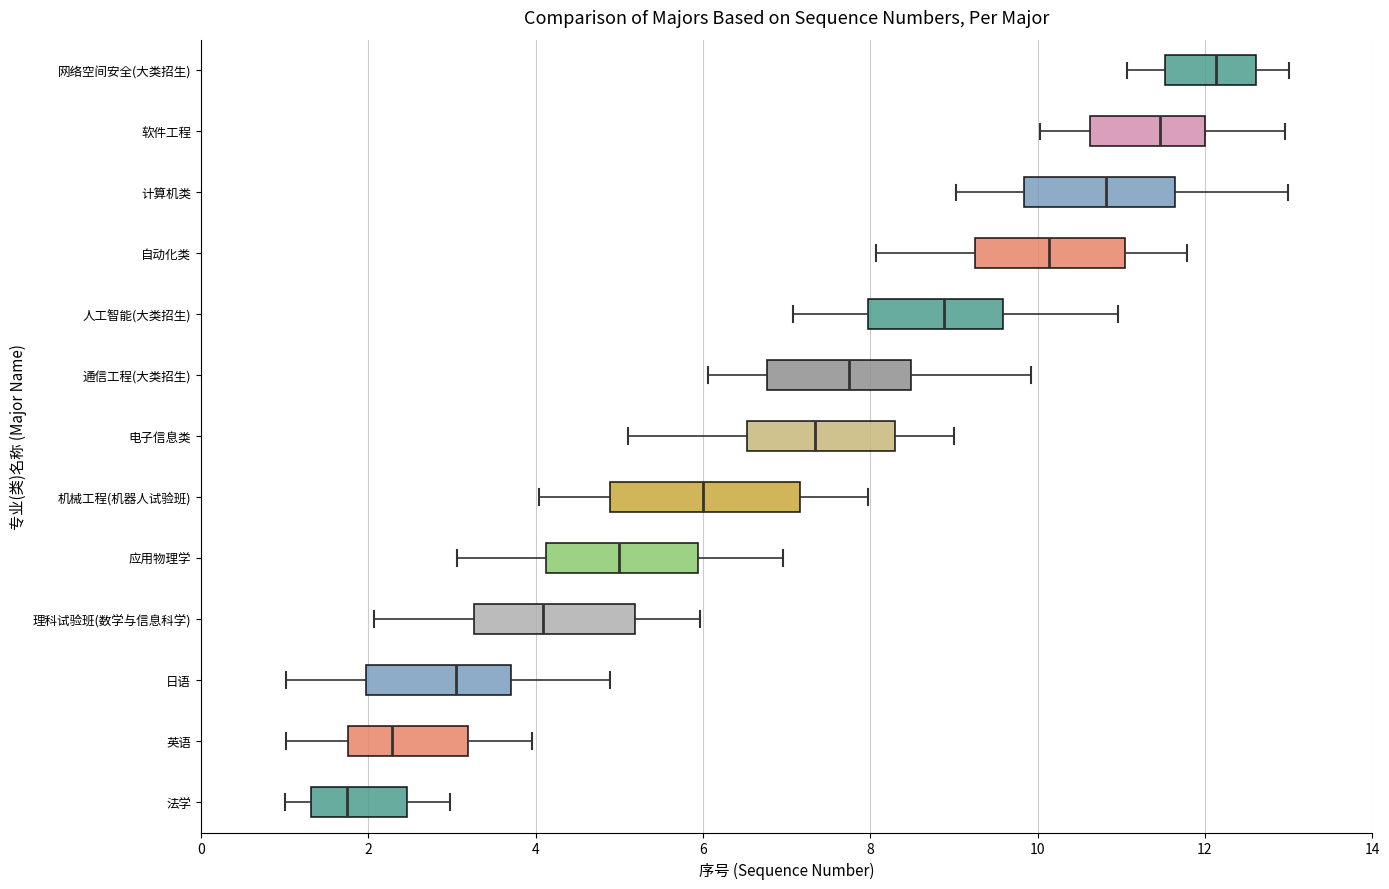

Reading bottom to top, transcribe this box plot: for each box, give where its median line is, the range the box spans, and where its two whiskers end, as read against the x-axis. The values are not printed on the chart, so give them approximately, as read against the axis.

法学: median 1.8, box 1.4 to 2.4, whiskers 1.0 to 3.0
英语: median 2.2, box 1.8 to 3.2, whiskers 1.0 to 4.0
日语: median 3.0, box 2.0 to 3.8, whiskers 1.0 to 4.8
理科试验班(数学与信息科学): median 4.0, box 3.2 to 5.2, whiskers 2.0 to 6.0
应用物理学: median 5.0, box 4.2 to 6.0, whiskers 3.0 to 7.0
机械工程(机器人试验班): median 6.0, box 4.8 to 7.2, whiskers 4.0 to 8.0
电子信息类: median 7.4, box 6.6 to 8.2, whiskers 5.2 to 9.0
通信工程(大类招生): median 7.8, box 6.8 to 8.4, whiskers 6.0 to 10.0
人工智能(大类招生): median 8.8, box 8.0 to 9.6, whiskers 7.0 to 11.0
自动化类: median 10.2, box 9.2 to 11.0, whiskers 8.0 to 11.8
计算机类: median 10.8, box 9.8 to 11.6, whiskers 9.0 to 13.0
软件工程: median 11.4, box 10.6 to 12.0, whiskers 10.0 to 13.0
网络空间安全(大类招生): median 12.2, box 11.6 to 12.6, whiskers 11.0 to 13.0